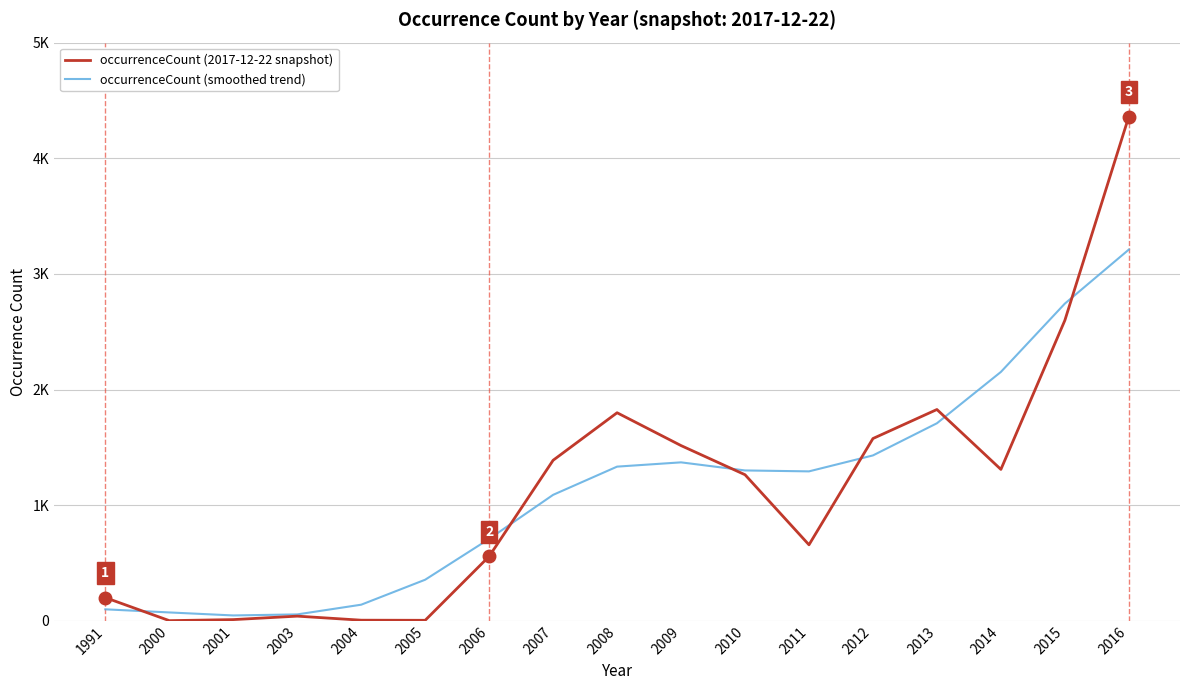

At 2005, list the series in order from smallest to largest.

occurrenceCount (2017-12-22 snapshot), occurrenceCount (smoothed trend)